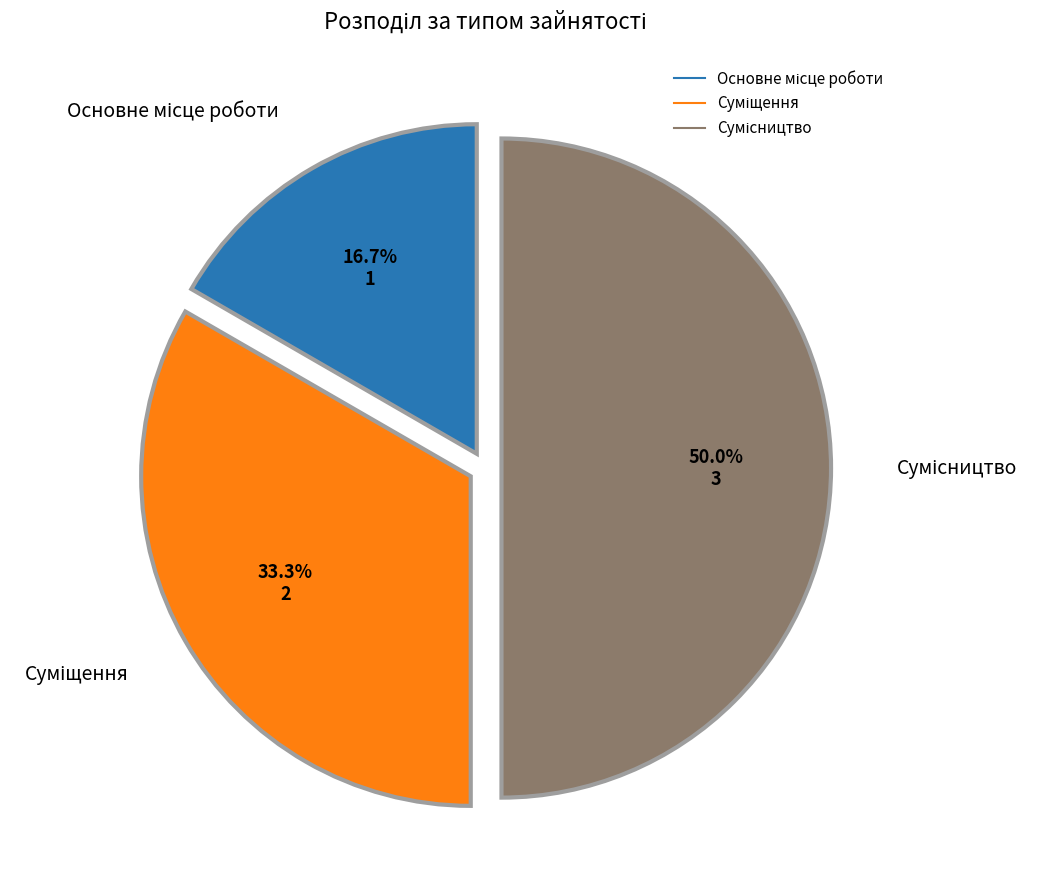

Is there any slice that represents more than half of the pie?

No